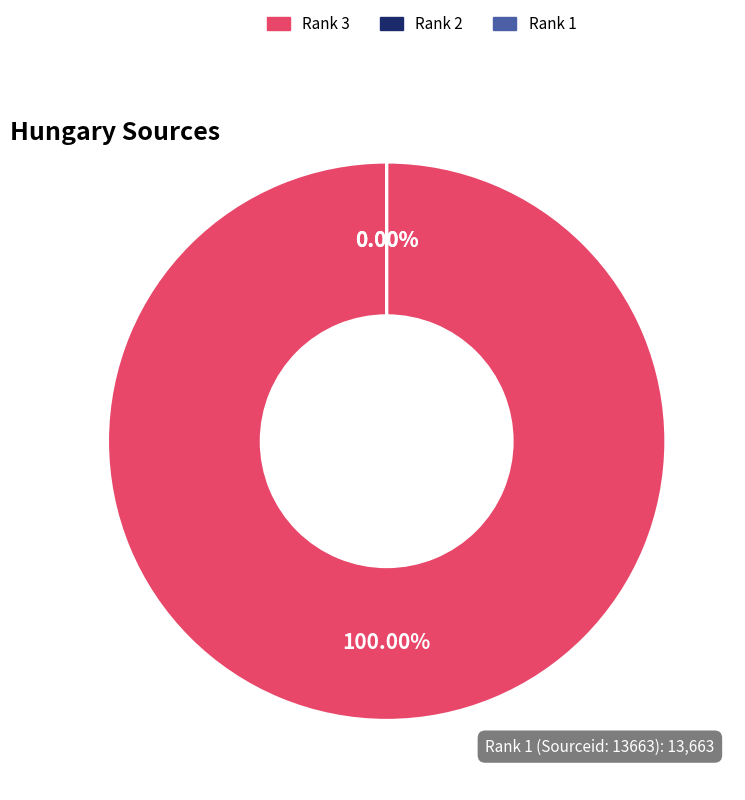

What is the ratio of the value at Rank 2 to the value at Rank 1?

0.9